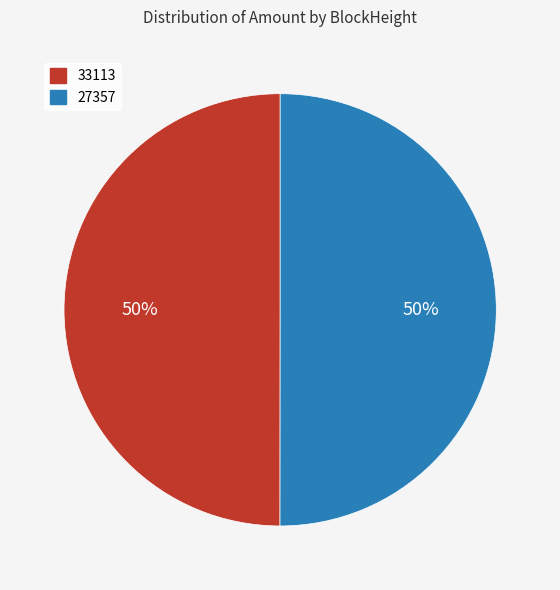

To the nearest percent, what percentage of the pie is 27357?

50%